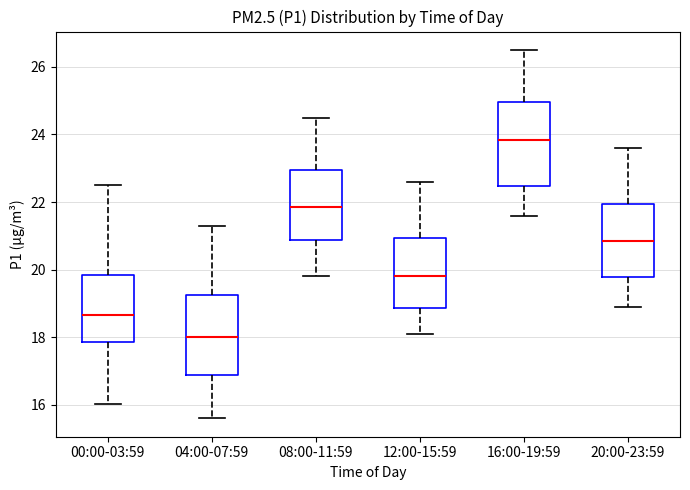

Where is the lower edge of the box for 16:00-19:59 on the y-axis? The values are not printed on the chart, so give them approximately, as read against the axis.

22.4